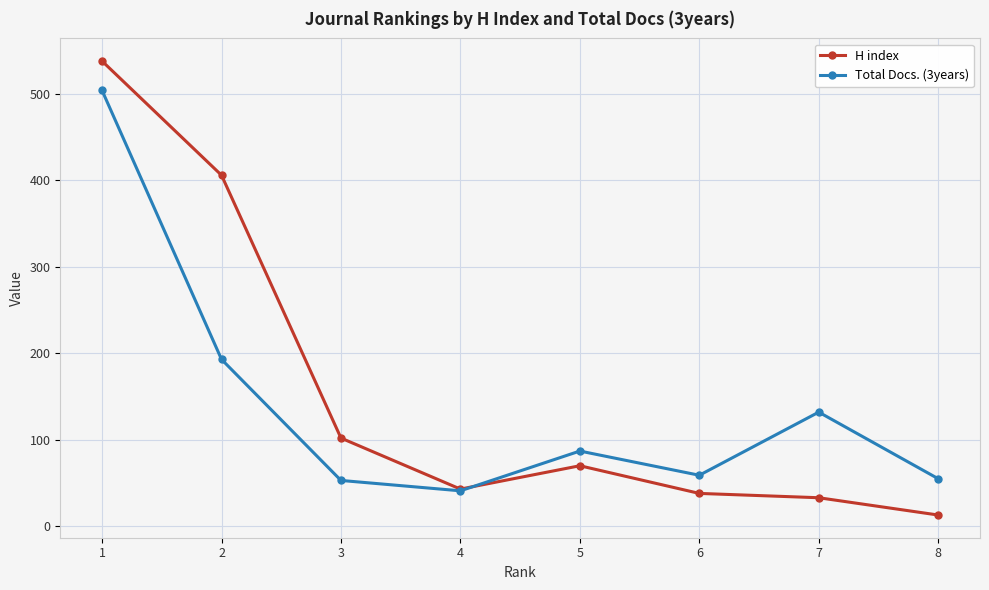

List the labels in order of H index value, largest first.

1, 2, 3, 5, 4, 6, 7, 8